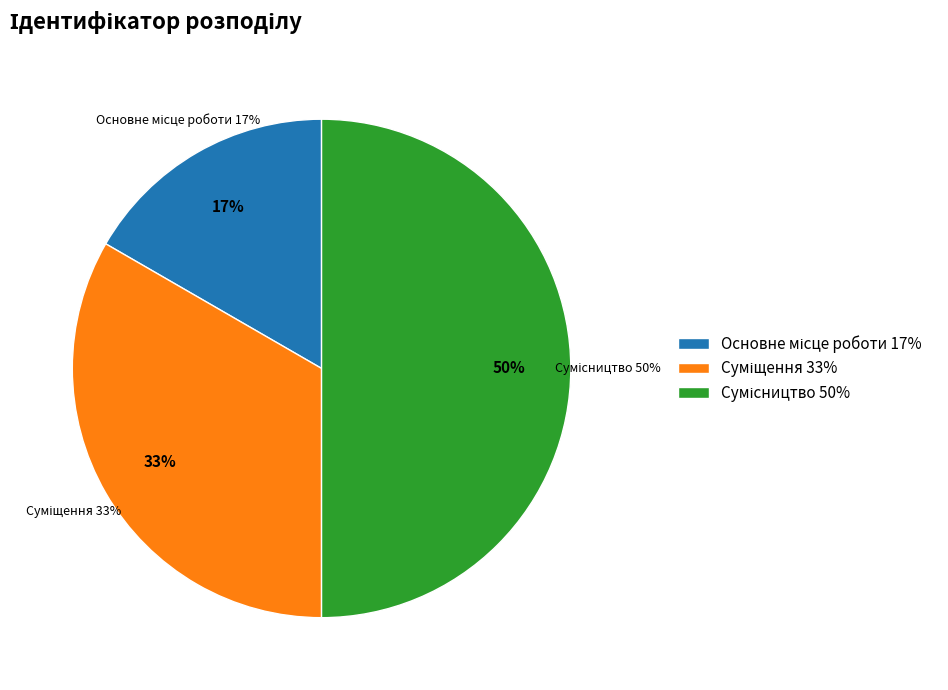

To the nearest percent, what is the difference between the largest and smallest slice percentages?

33%